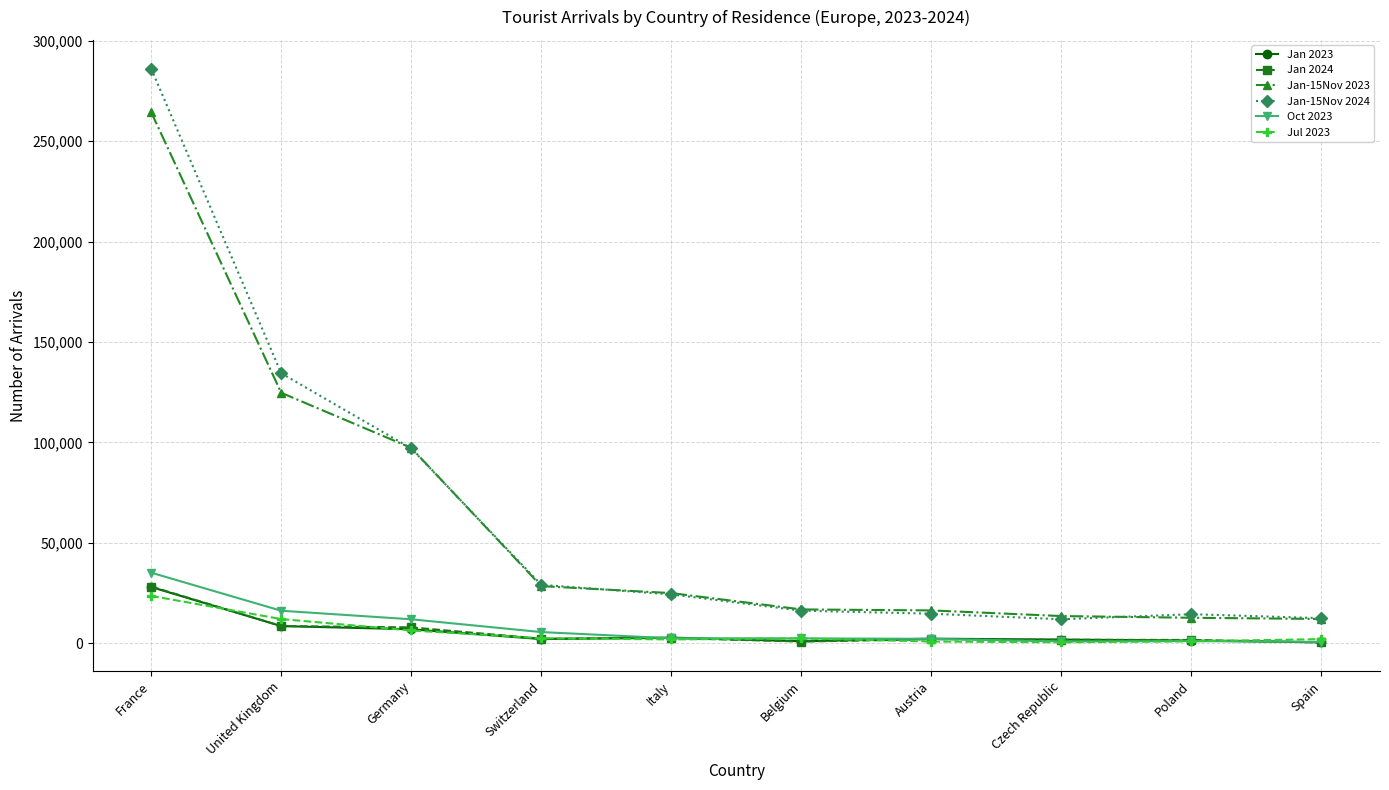

Where do Jan 2024 and Oct 2023 first cross each other?

Switzerland and Italy